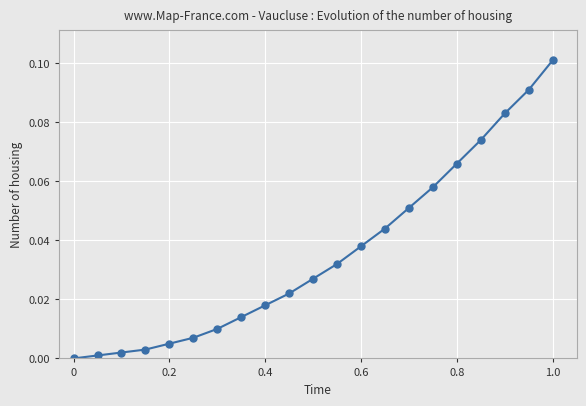

How many positive values are there?

20